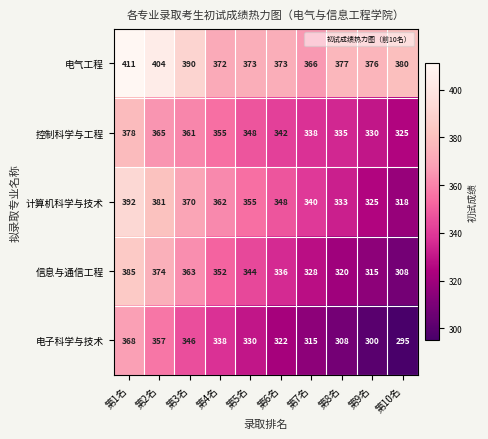

Is it true that 计算机科学与技术 equals 122 at 第7名?

False